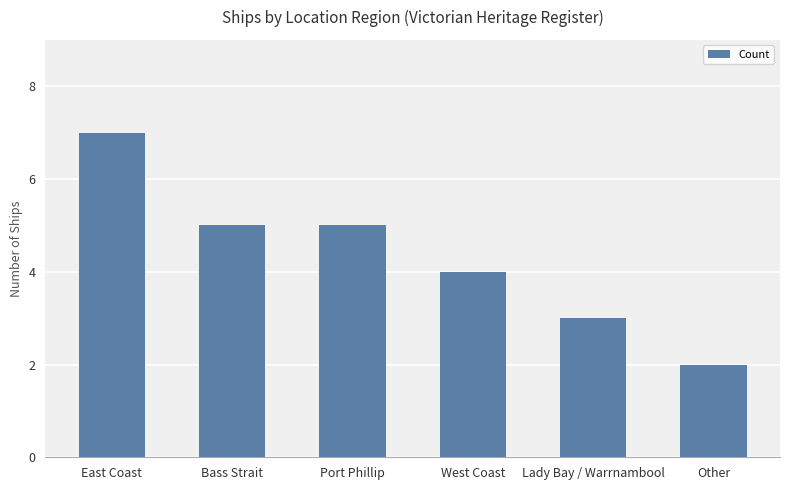

What value does the data have at East Coast?

7